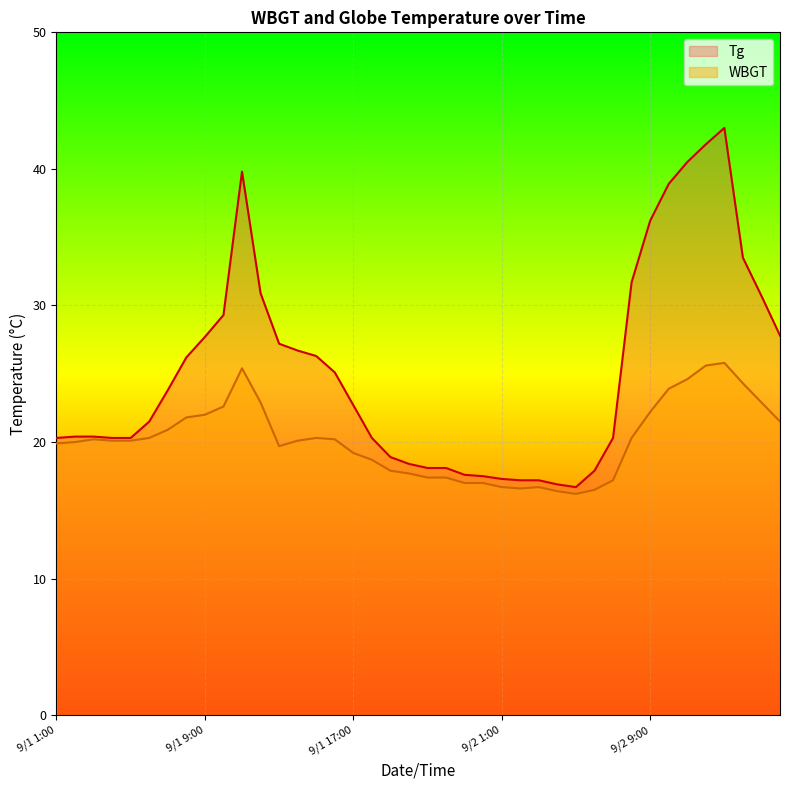

Which series has the largest total across all categories?

Tg